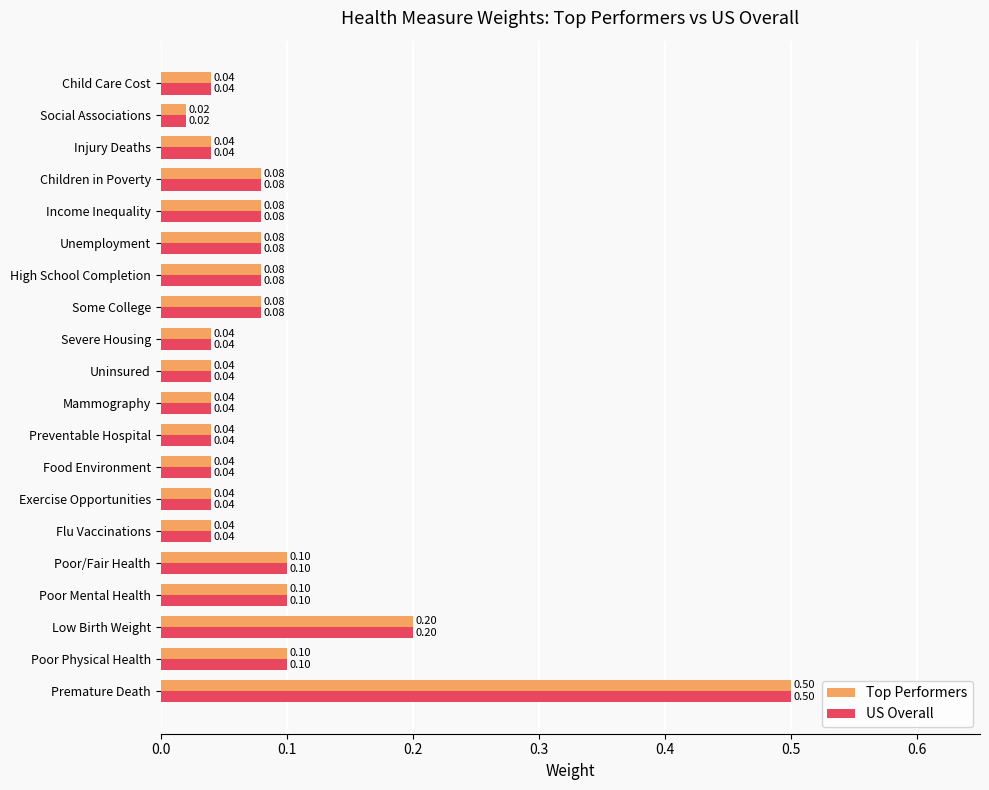

At which category is the sum across all series the highest?

Premature Death